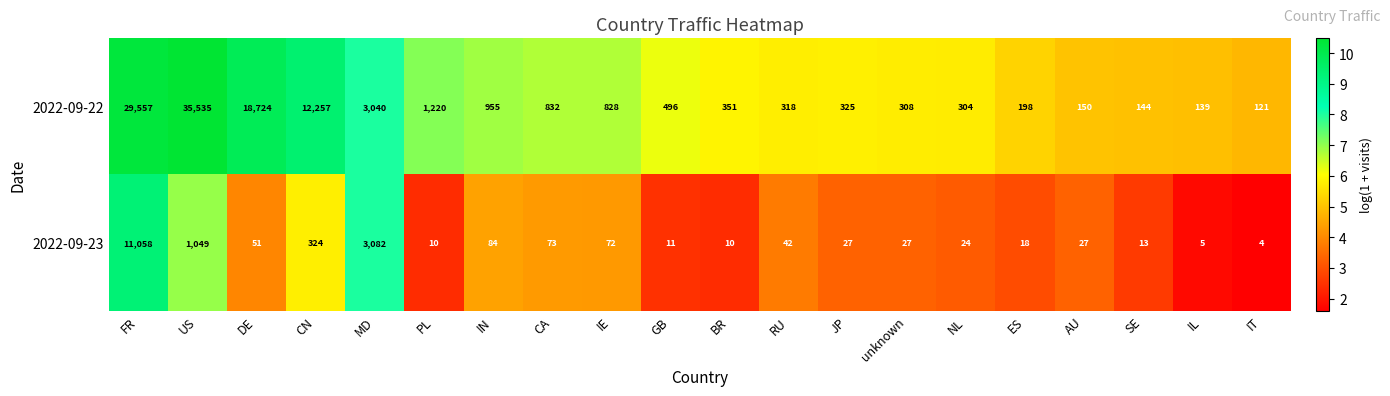

The value of 2022-09-22 at PL is 1220. True or false?

True